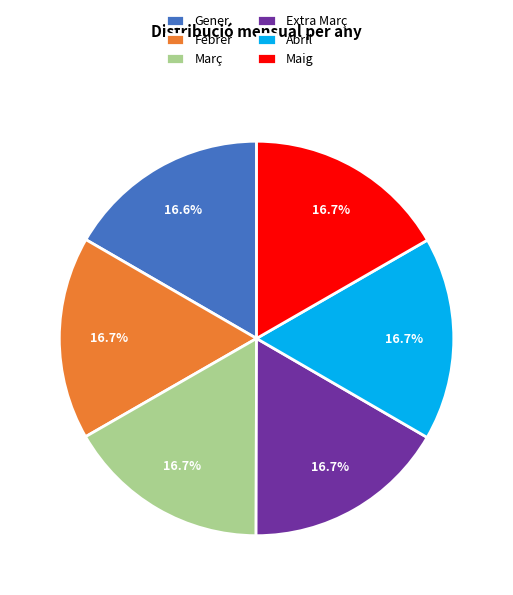

To the nearest percent, what is the average slice percentage?

17%